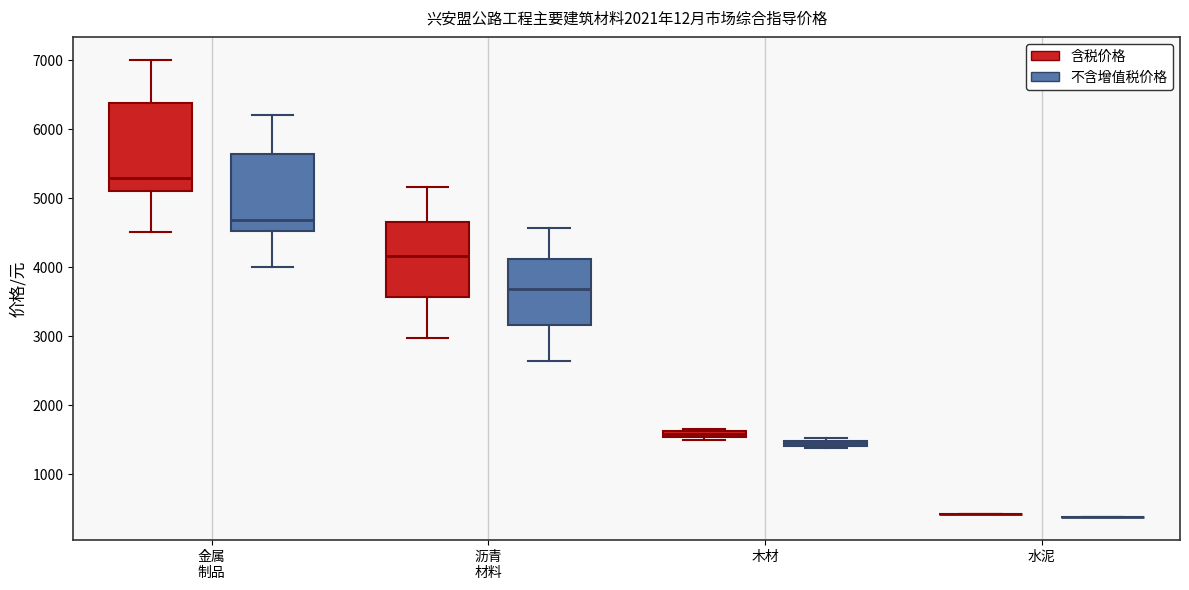

Comparing the boxes themselves (not the whiskers), which one is the tallest?

金属 制品 (含税价格)